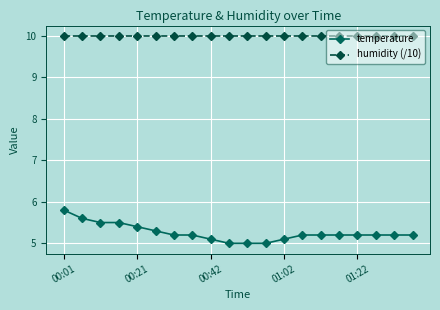

True or false: humidity (/10) and temperature cross at least once.

False